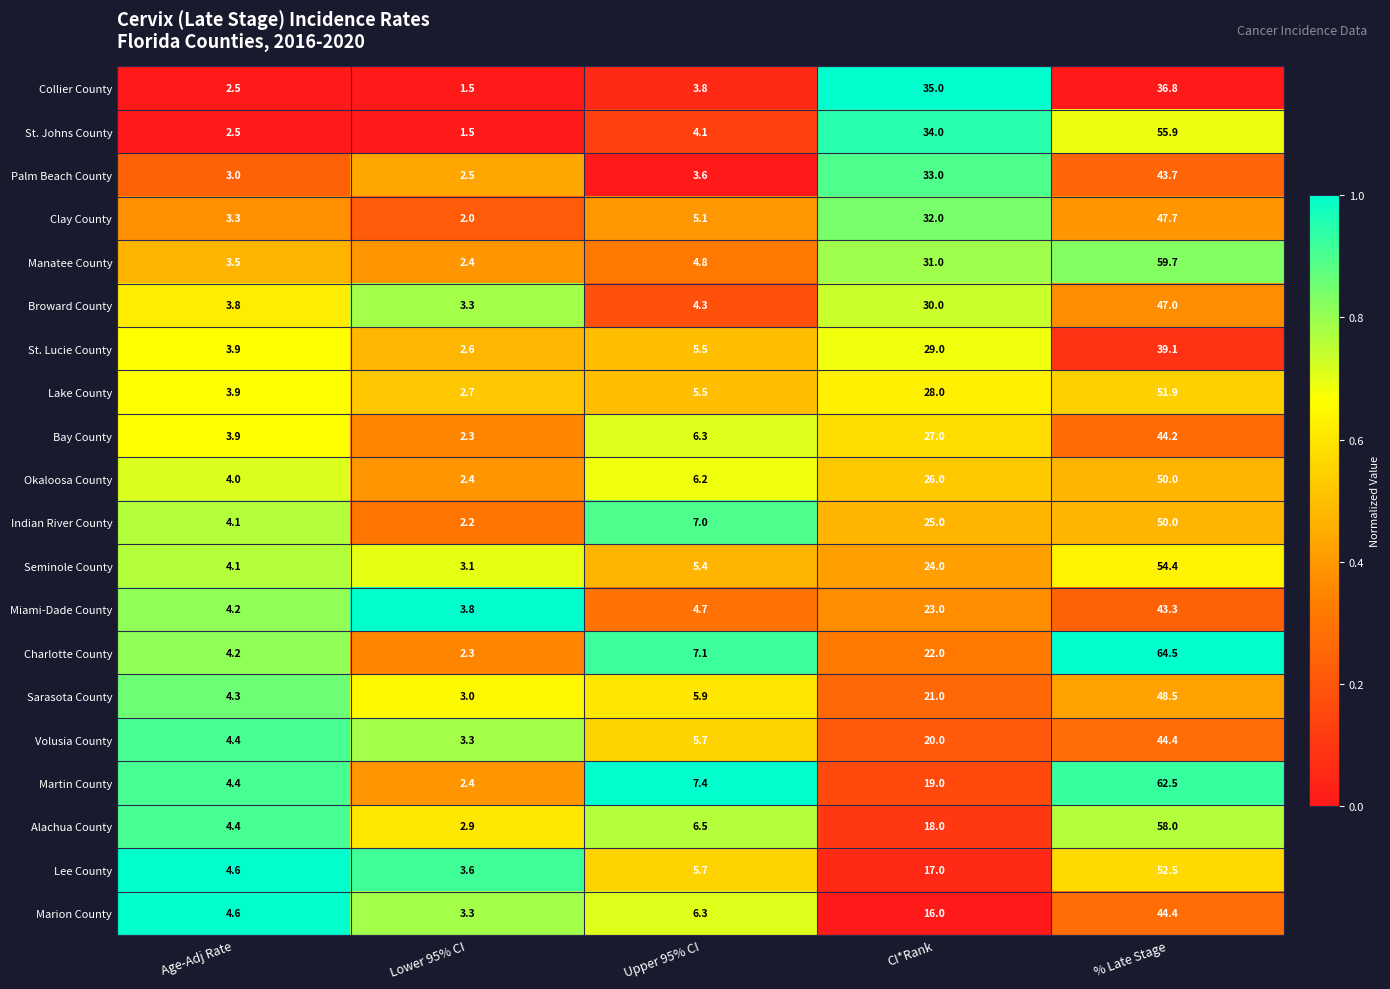

What is the sum of the Manatee County values at % Late Stage and Age-Adj Rate?

63.2